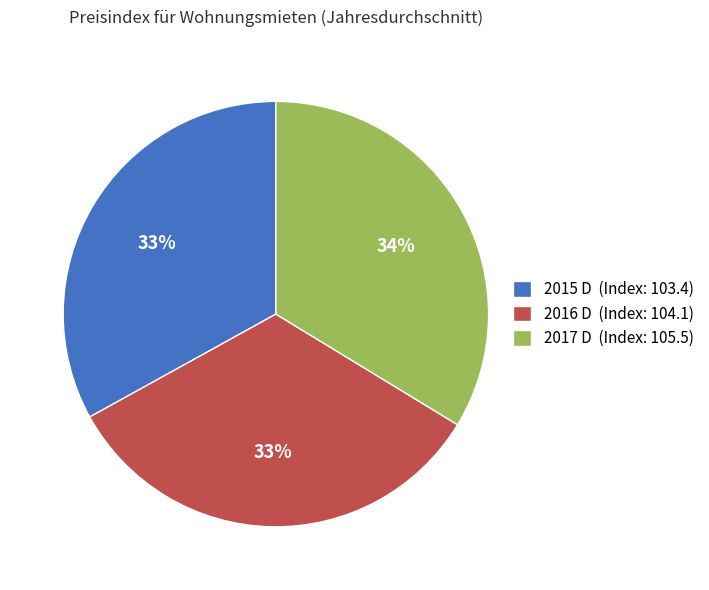

Is it true that 2015 D is 33% of the pie?

True